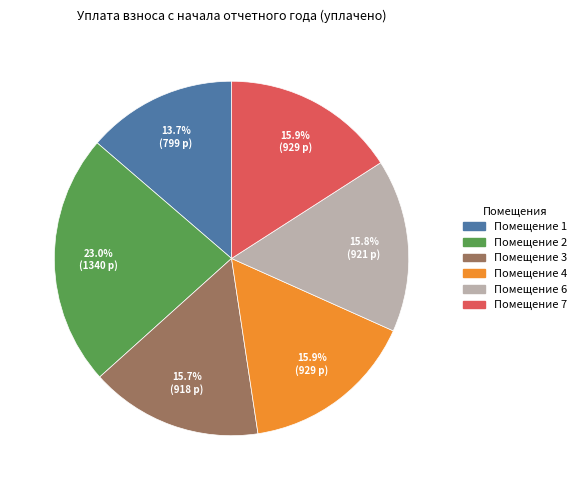

Is there a majority slice in this chart?

No